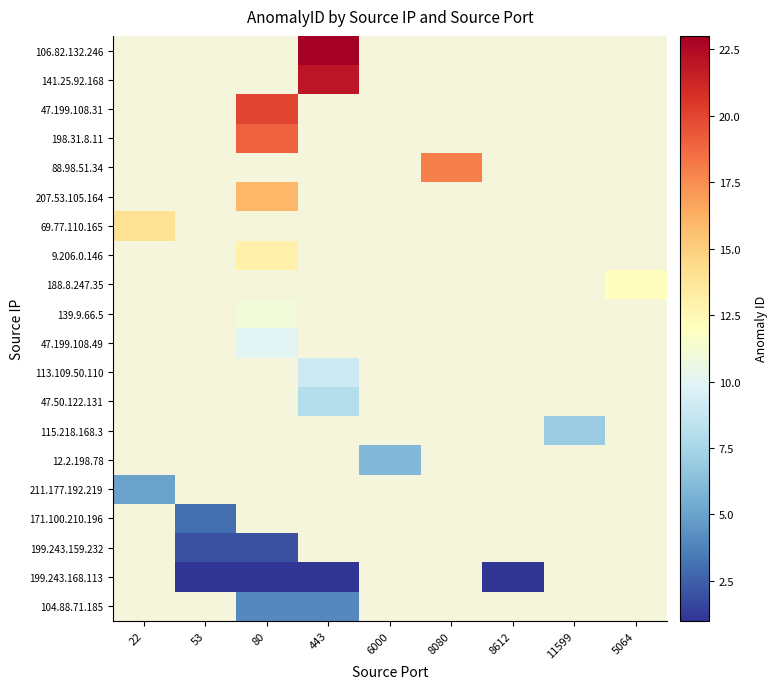

Between 6000 and 53, which is larger?

53